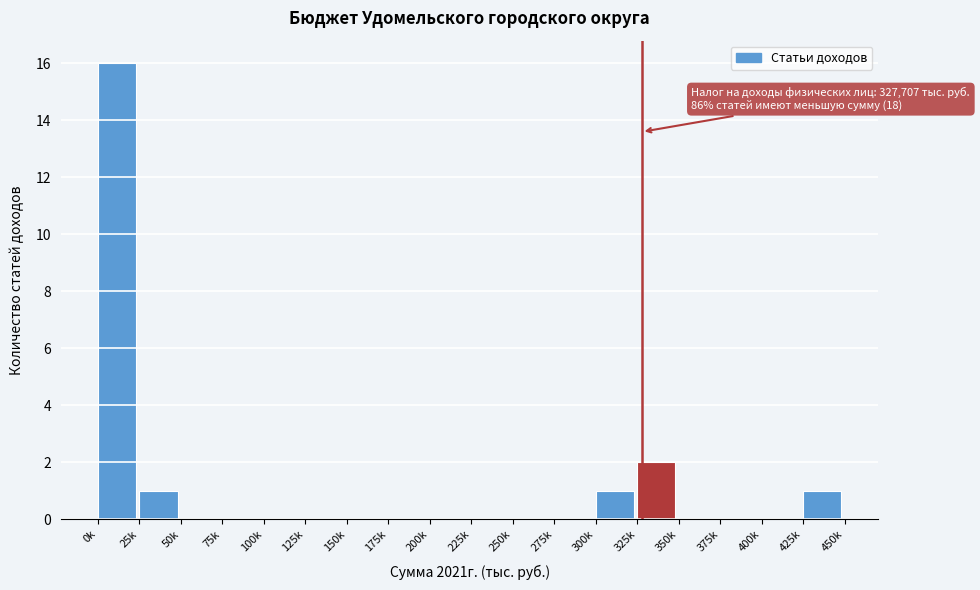

Reading right to left, transcribe all the data shown in this chart.

425k=1	400k=0	375k=0	350k=0	325k=2	300k=1	275k=0	250k=0	225k=0	200k=0	175k=0	150k=0	125k=0	100k=0	75k=0	50k=0	25k=1	0k=16